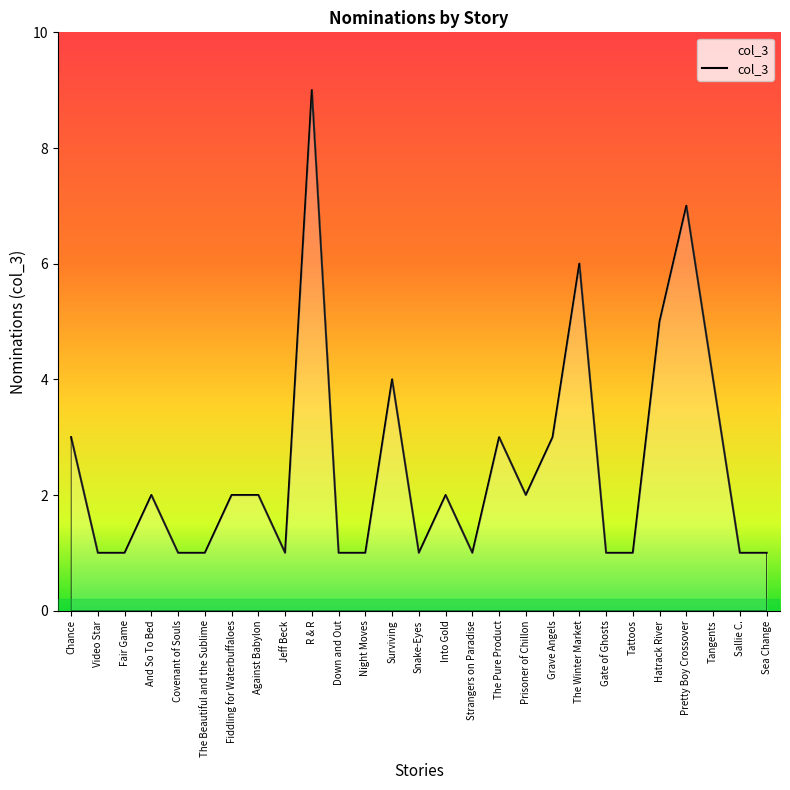

Does the chart display data point markers on the line(s)?

No